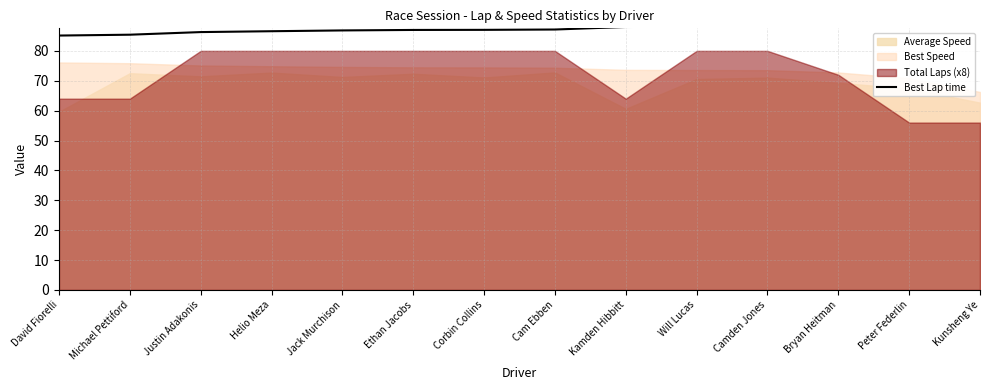

Reading left to right, list all the values displayed in this chart.

David Fiorelli=85.1	Michael Pettiford=85.4	Justin Adakonis=86.3	Helio Meza=86.6	Jack Murchison=86.8	Ethan Jacobs=87.0	Corbin Collins=87.0	Cam Ebben=87.1	Kamden Hibbitt=88.0	Will Lucas=88.1	Camden Jones=88.1	Bryan Heitman=89.1	Peter Federlin=91.5	Kunsheng Ye=97.8